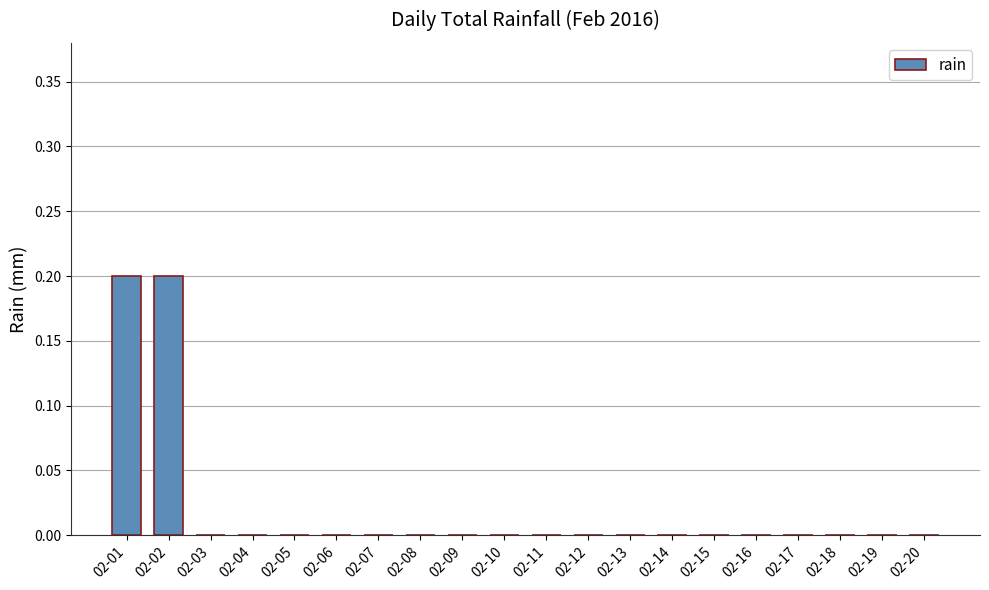

What is the sum of all values?

0.4